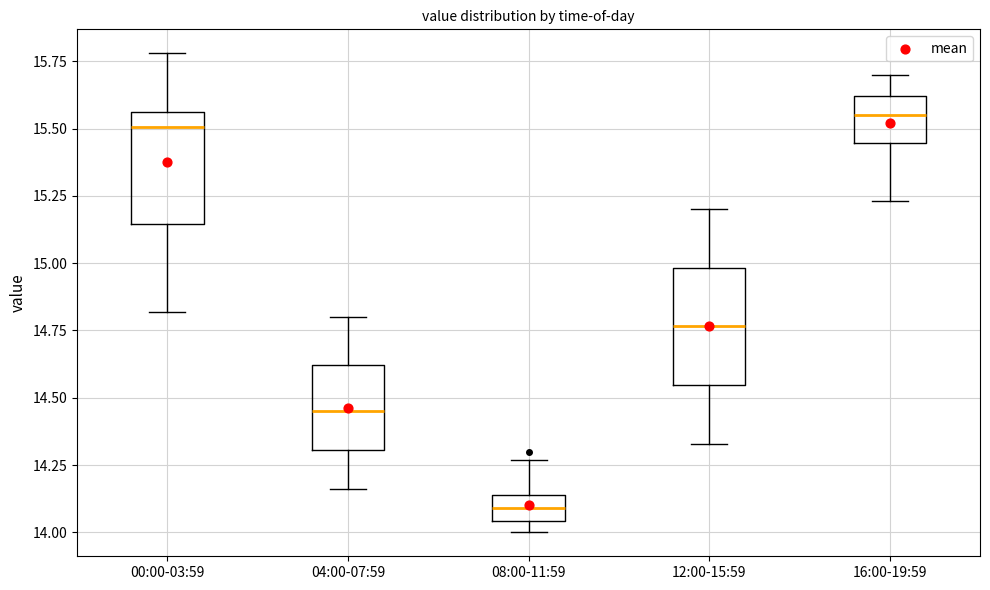

Which box's median line is the lowest?

08:00-11:59